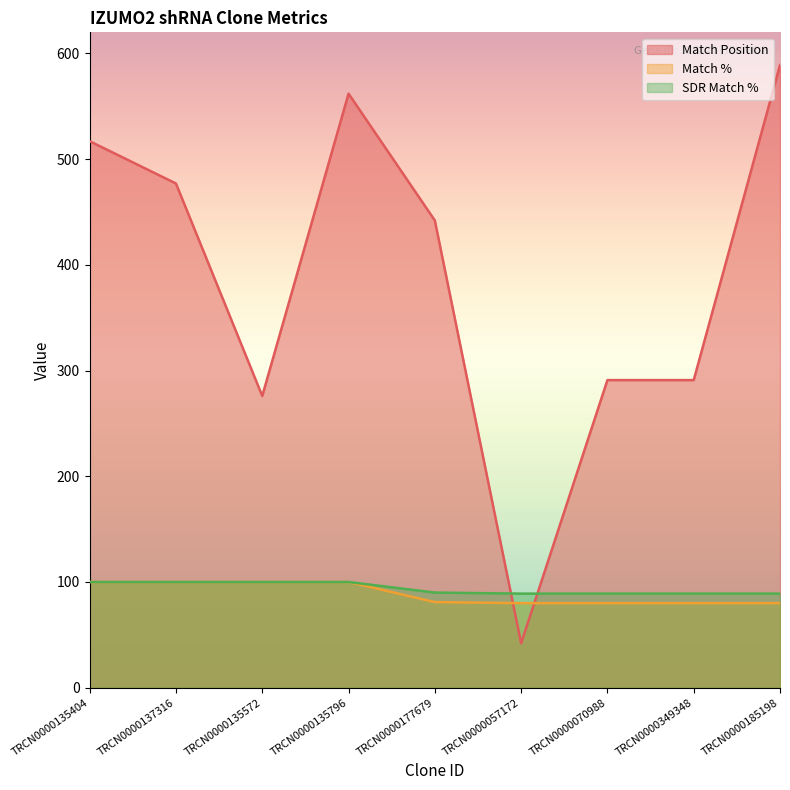

What are all the series names shown in the legend?

Match Position, Match %, SDR Match %